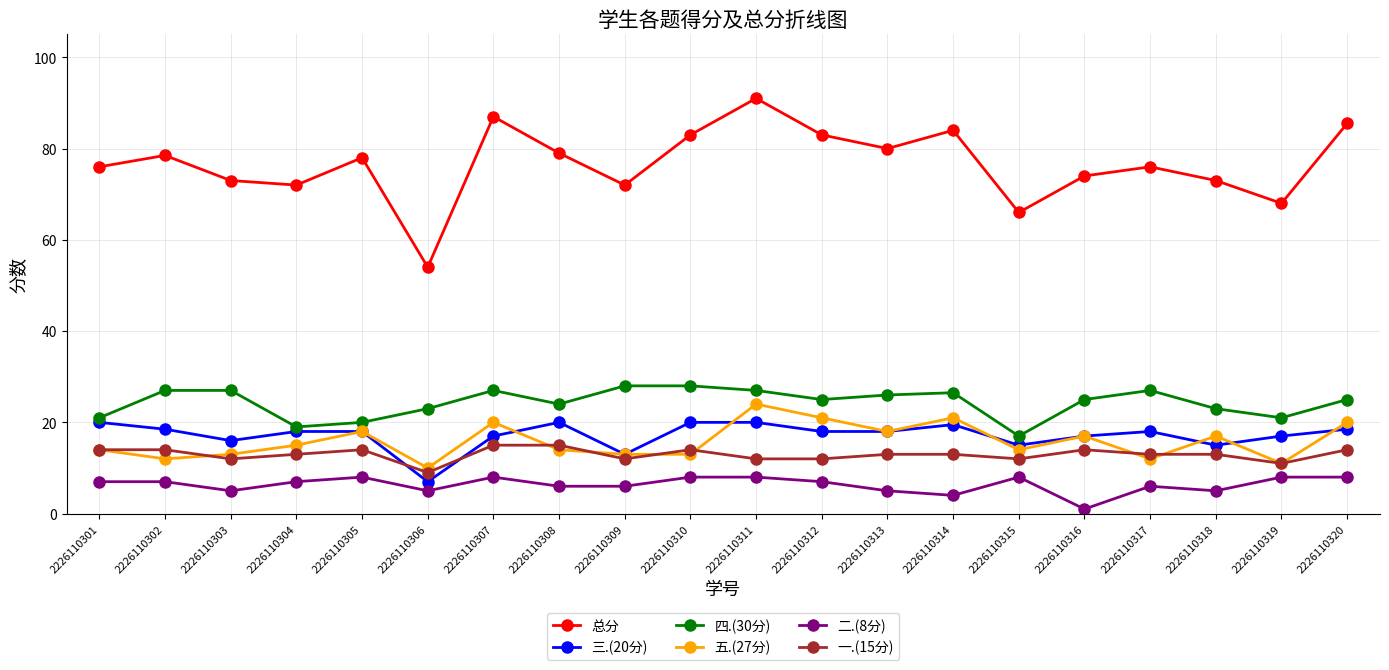

Which series has the largest total across all categories?

总分